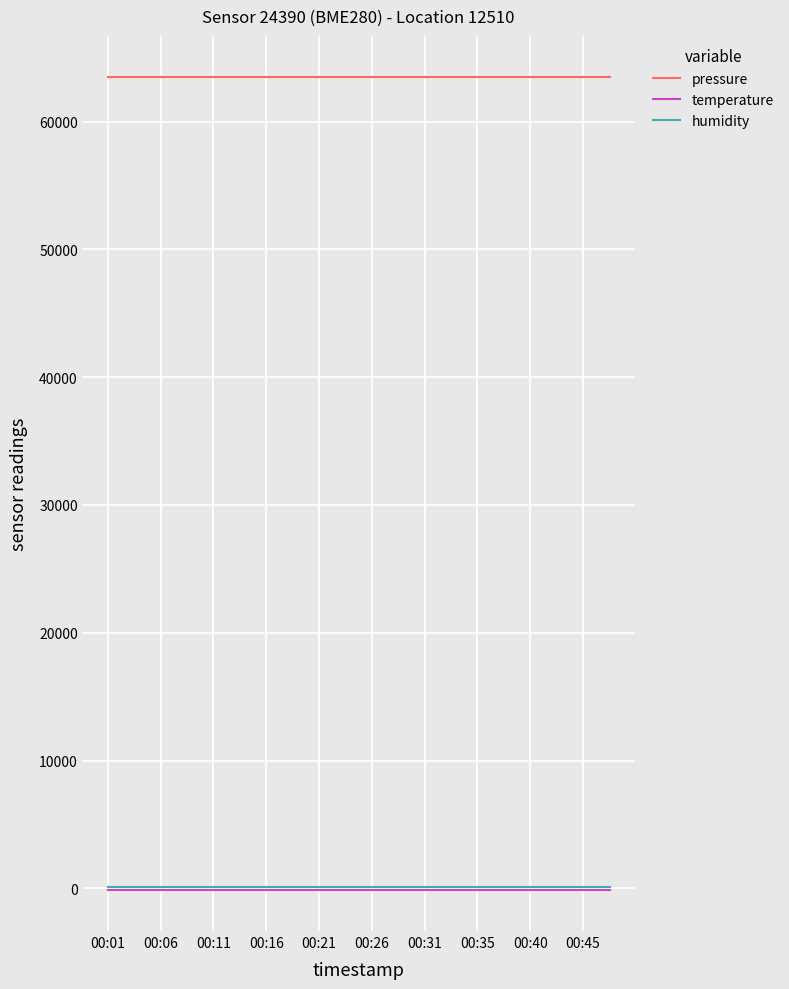

Reading left to right, extract all data points from this chart.

pressure: 63517.4	63517.4	63517.4	63517.4	63517.4	63517.4	63517.4	63517.4	63517.4	63517.4	63517.4	63517.4	63517.4	63517.4	63517.4	63517.4	63517.4	63517.4	63517.4	63517.4
temperature: -148.3	-148.3	-148.3	-148.3	-148.3	-148.3	-148.3	-148.3	-148.3	-148.3	-148.3	-148.3	-148.3	-148.3	-148.3	-148.3	-148.3	-148.3	-148.3	-148.3
humidity: 100.0	100.0	100.0	100.0	100.0	100.0	100.0	100.0	100.0	100.0	100.0	100.0	100.0	100.0	100.0	100.0	100.0	100.0	100.0	100.0